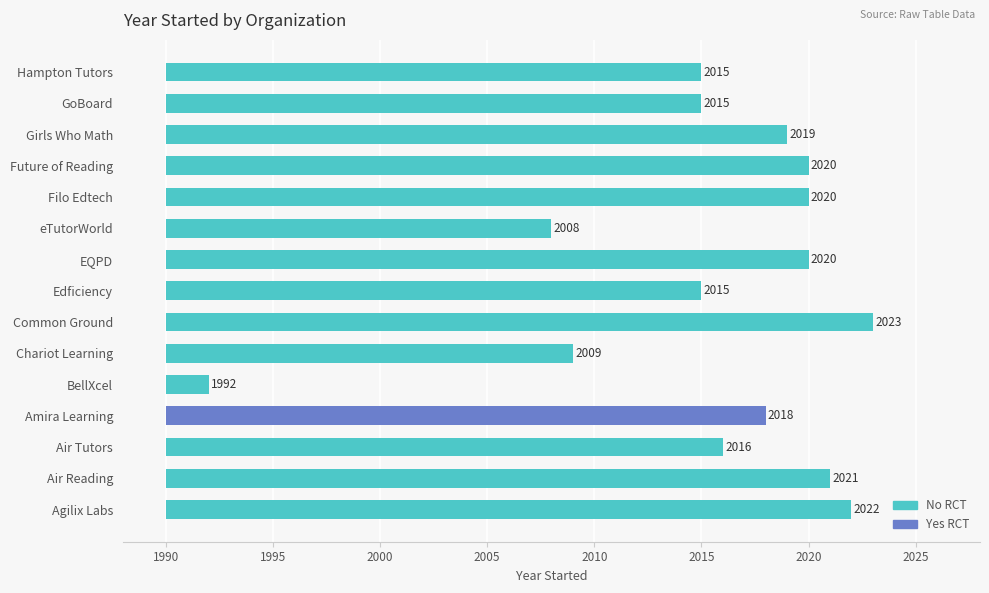

What position from the left is Hampton Tutors?

14